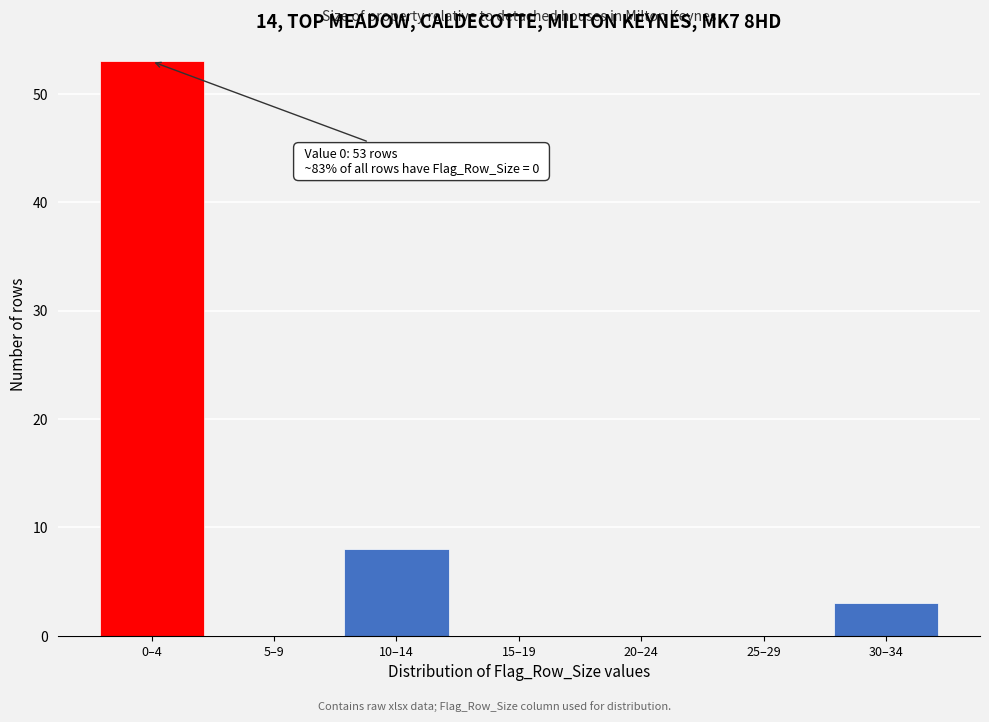

Reading left to right, list all the values displayed in this chart.

0–4=53	5–9=0	10–14=8	15–19=0	20–24=0	25–29=0	30–34=3